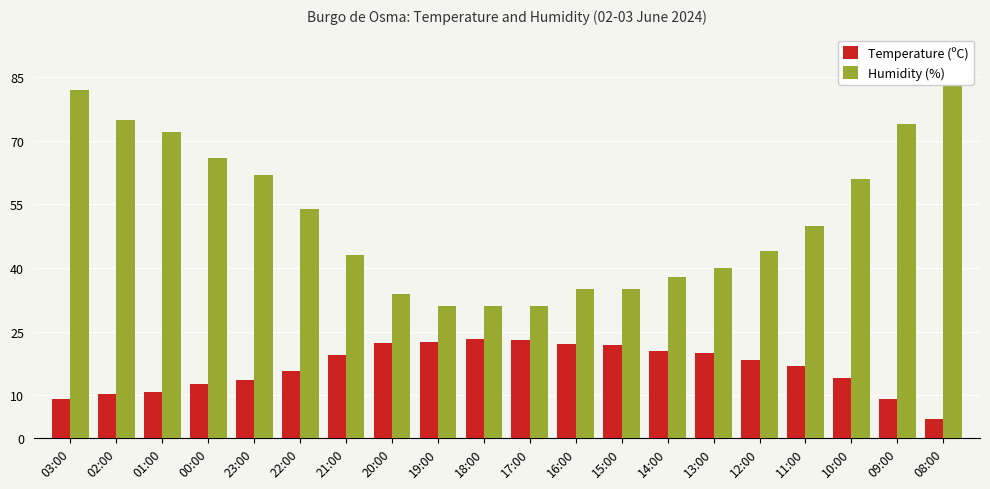

At which label does Temperature (ºC) reach its peak?

18:00